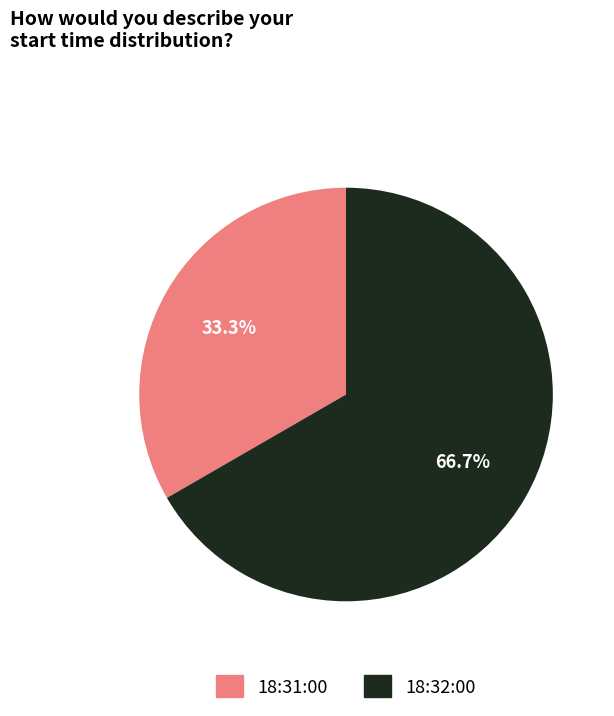

What is the ratio of the value at 18:32:00 to the value at 18:31:00?

2.0